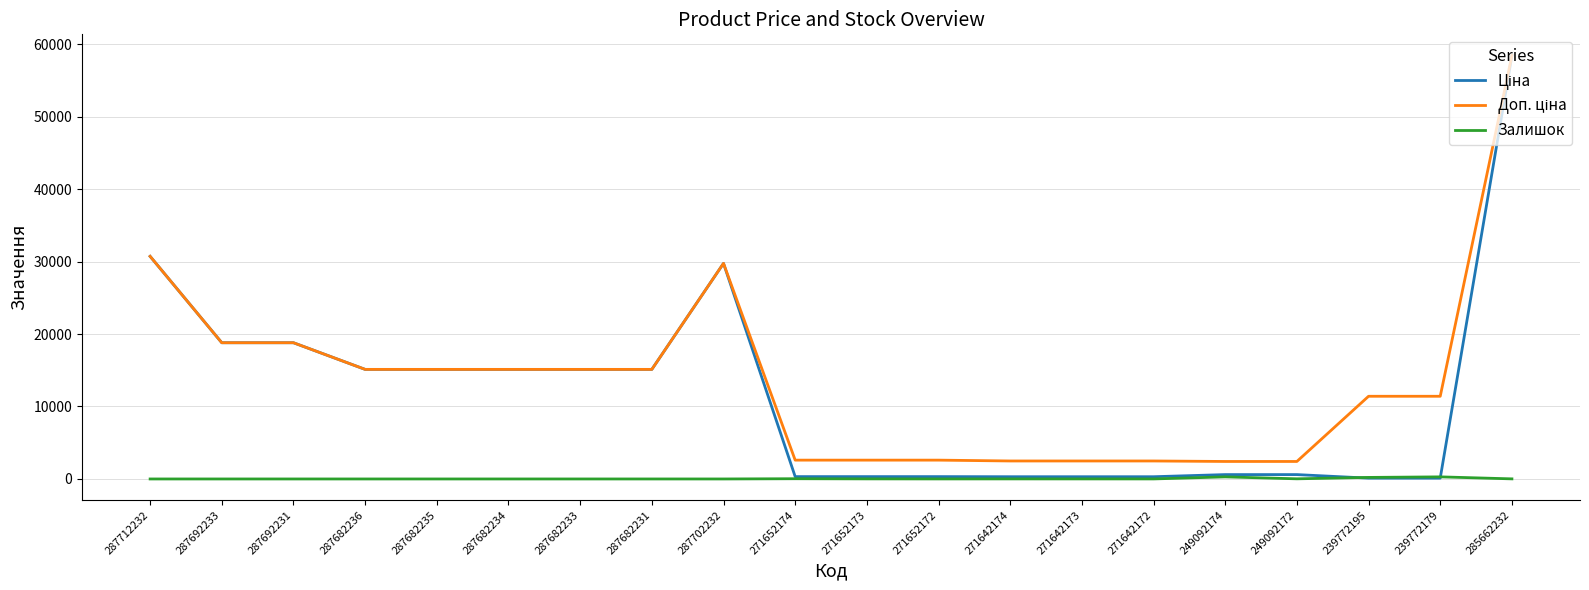

At which category is the sum across all series the highest?

285662232